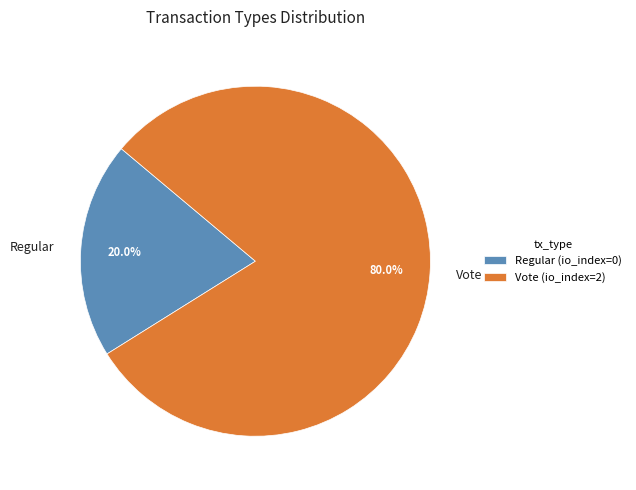

What is the largest slice in the pie chart?

Vote